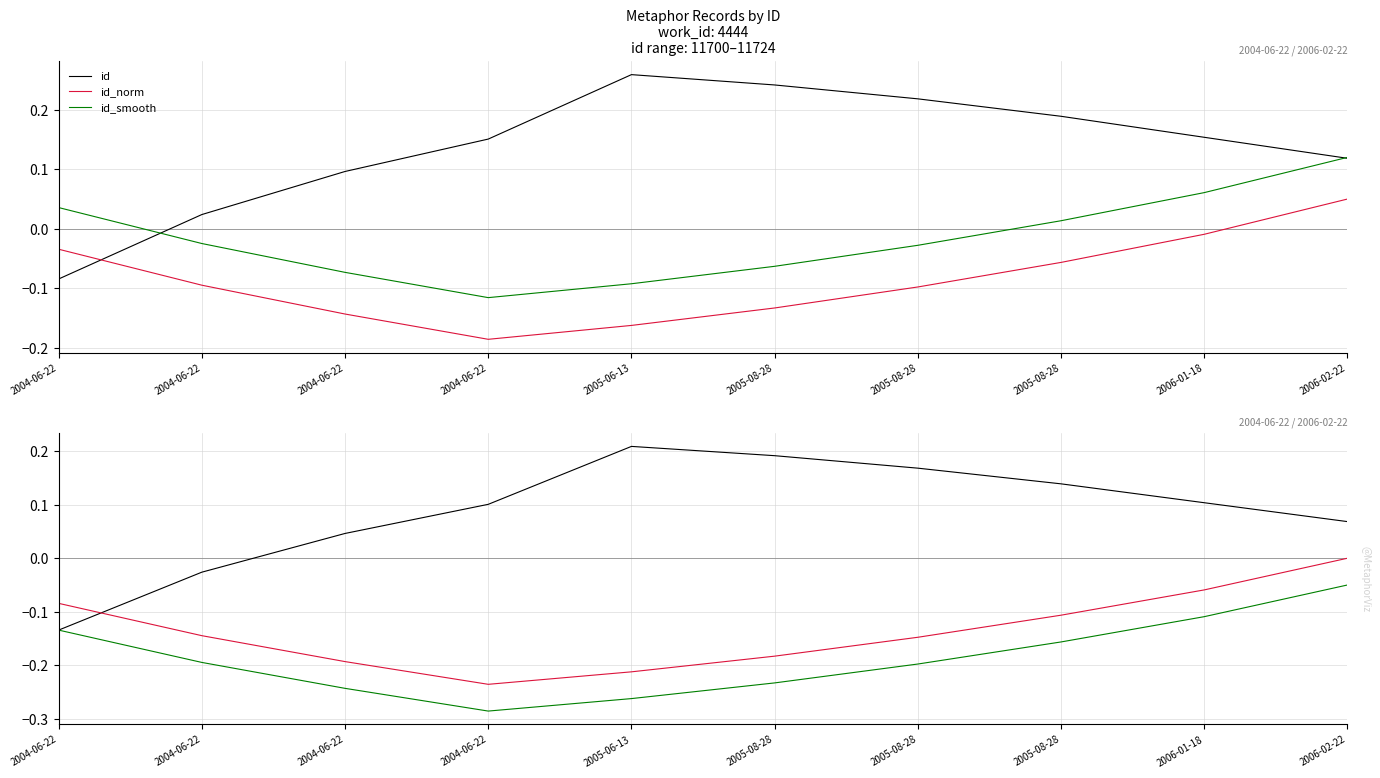

Rank the series by their maximum value, from lowest to highest.

id_smooth, id_norm, id